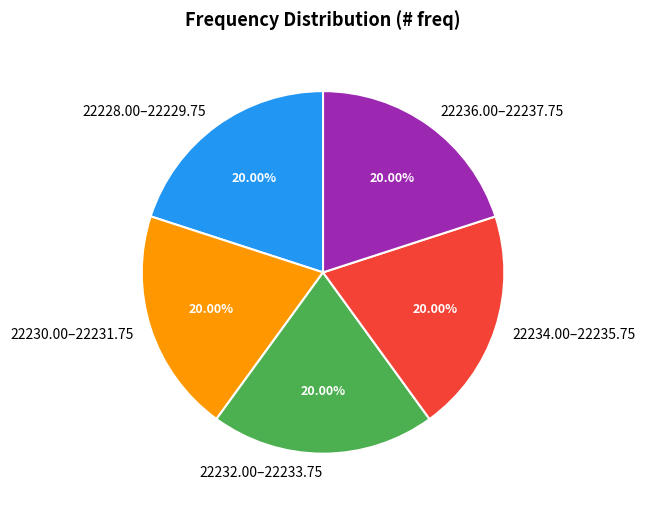

Is 22236.00–22237.75 the majority of the pie?

No